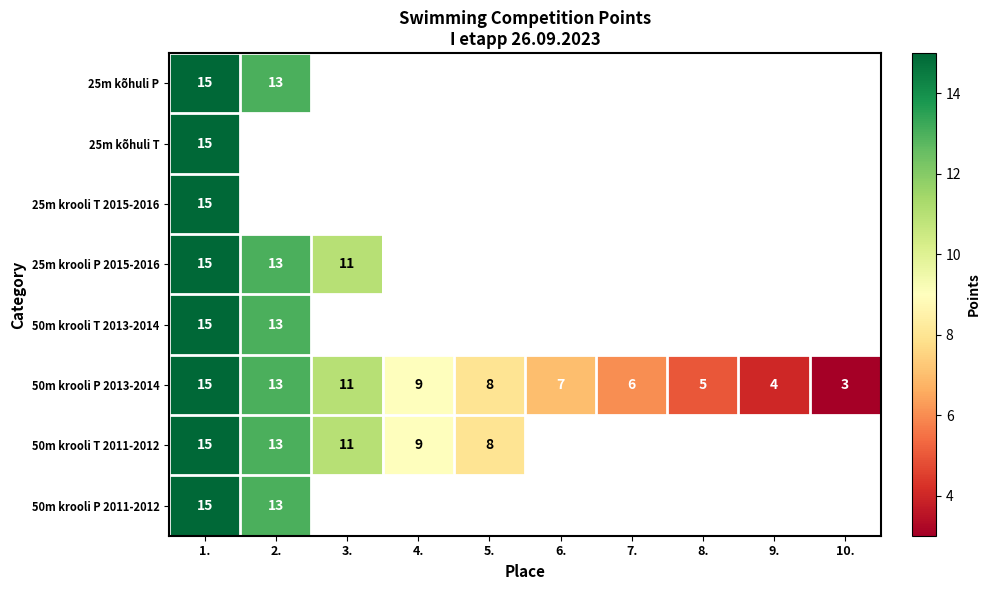

The 50m krooli P 2013-2014 series shows 5 at 8.. True or false?

True